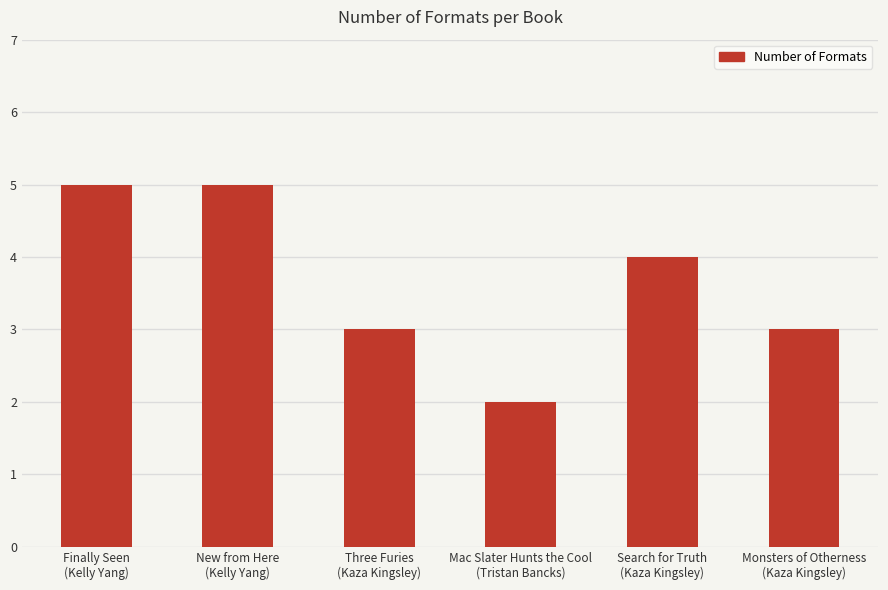

What is the greatest value displayed?

5